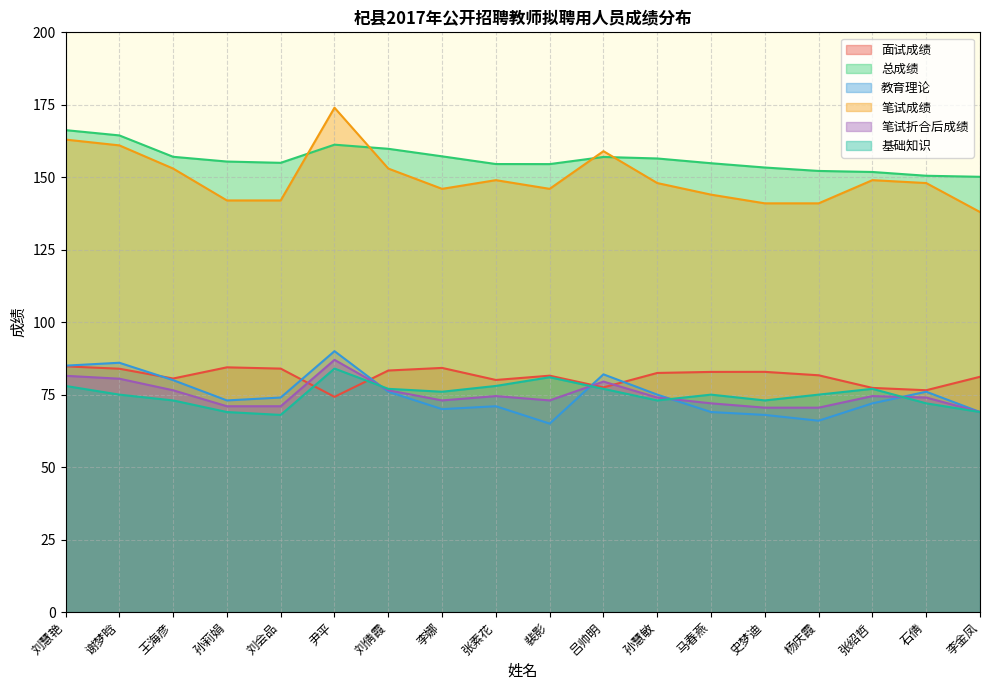

How many lines are shown in the chart?

6